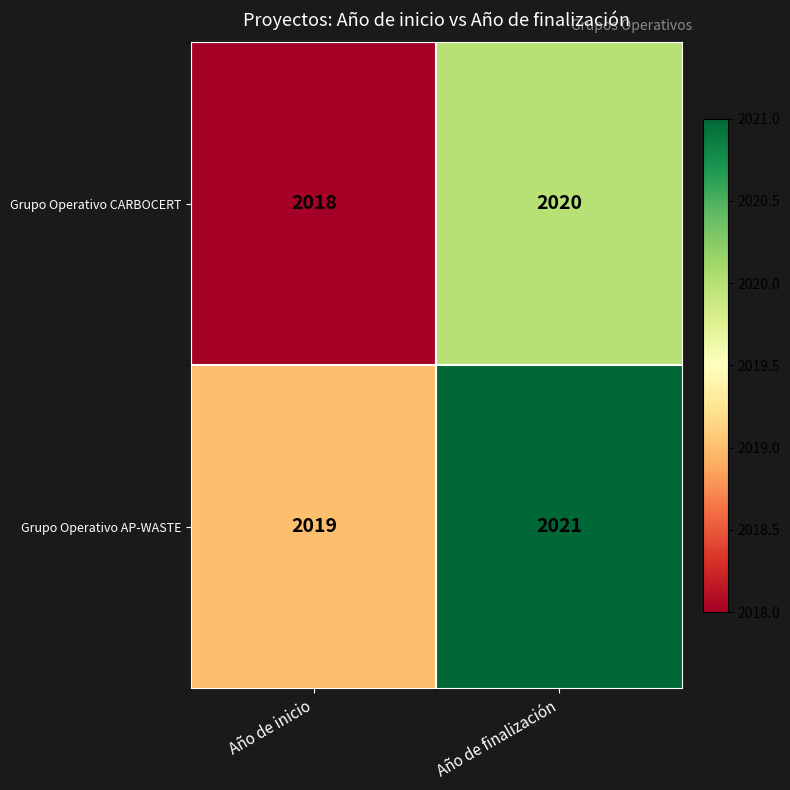

Rank the series by their maximum value, from lowest to highest.

Grupo Operativo CARBOCERT, Grupo Operativo AP-WASTE